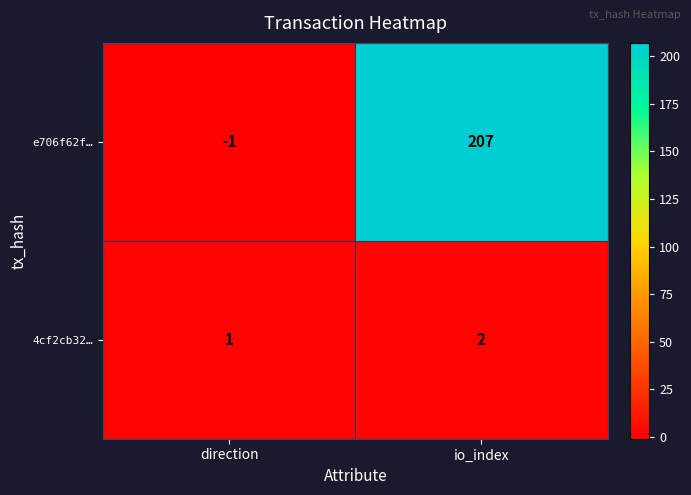

What is the average value of the e706f62f… series?

103